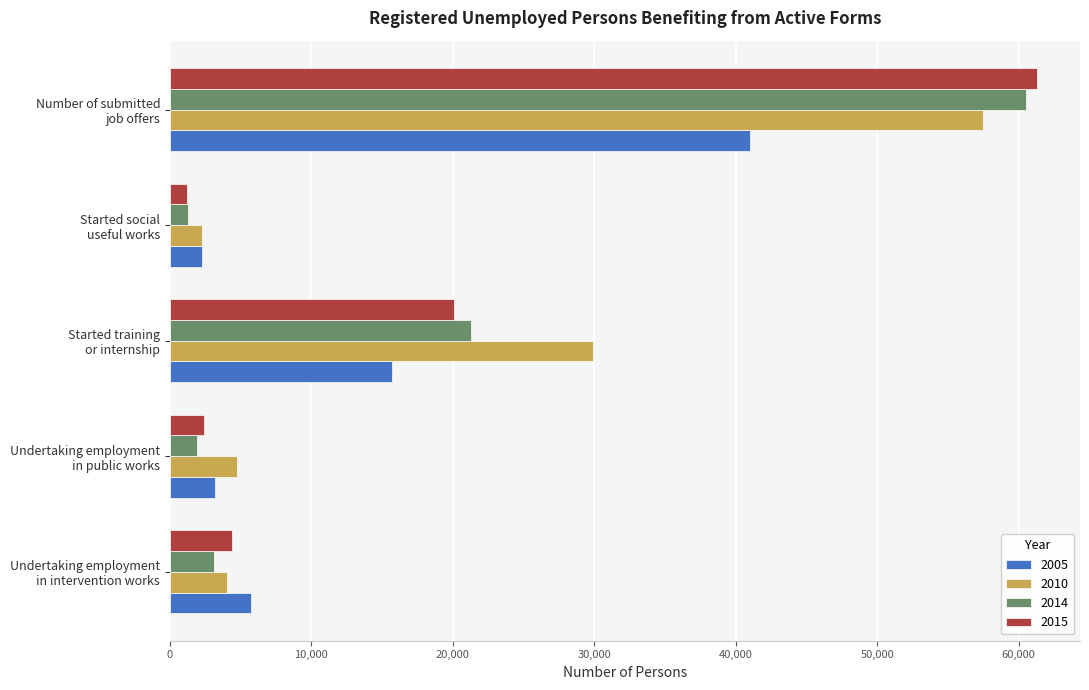

At which category does the chart reach its minimum across all series?

Started social
useful works